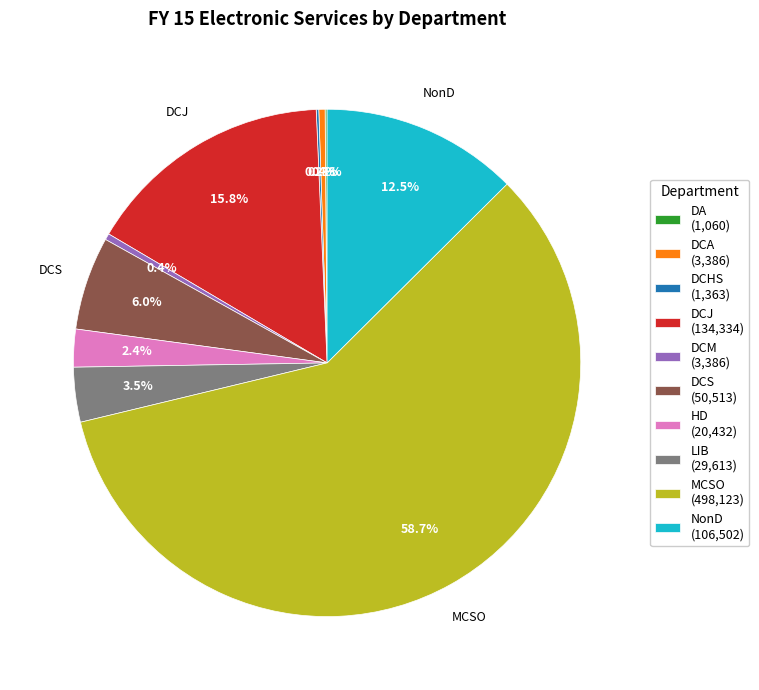

What is the total percentage of DCS (50,513) and DCA (3,386)?

6.4%